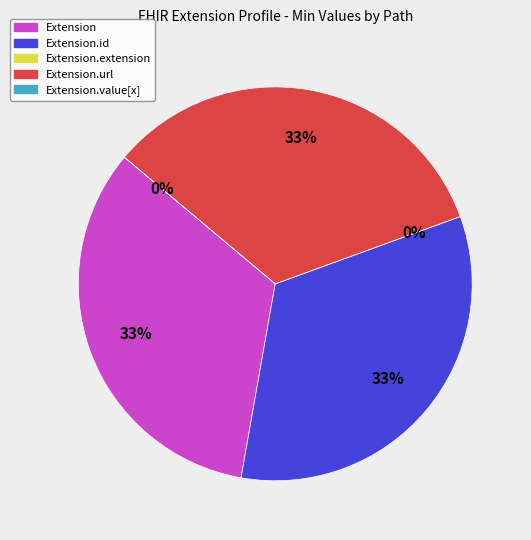

Between Extension and Extension.value[x], which is larger?

Extension